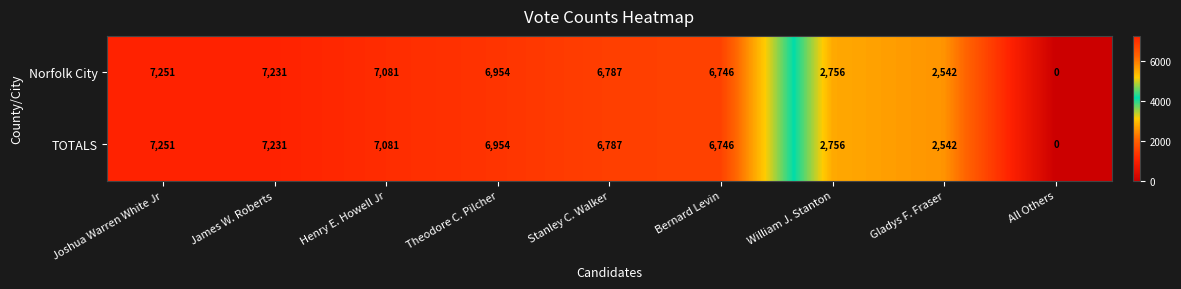

What is the difference between the maximum and second lowest values in the Norfolk City series?

4709